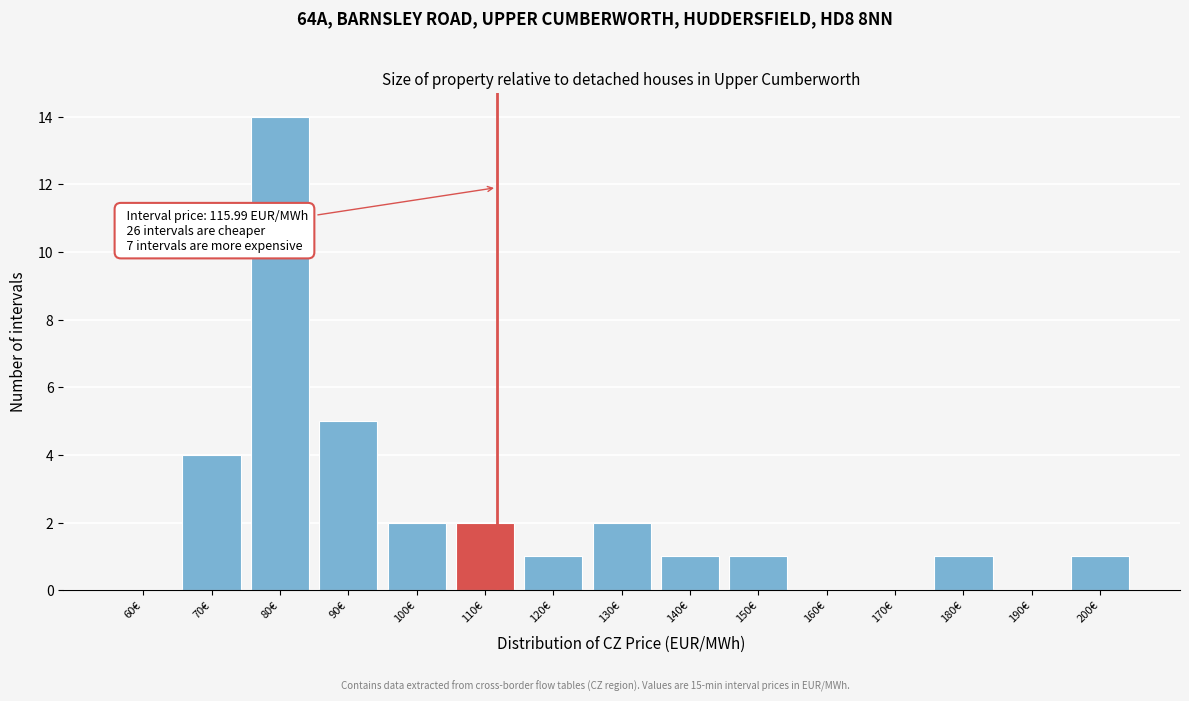

Reading right to left, transcribe all the data shown in this chart.

200€=1	190€=0	180€=1	170€=0	160€=0	150€=1	140€=1	130€=2	120€=1	110€=2	100€=2	90€=5	80€=14	70€=4	60€=0